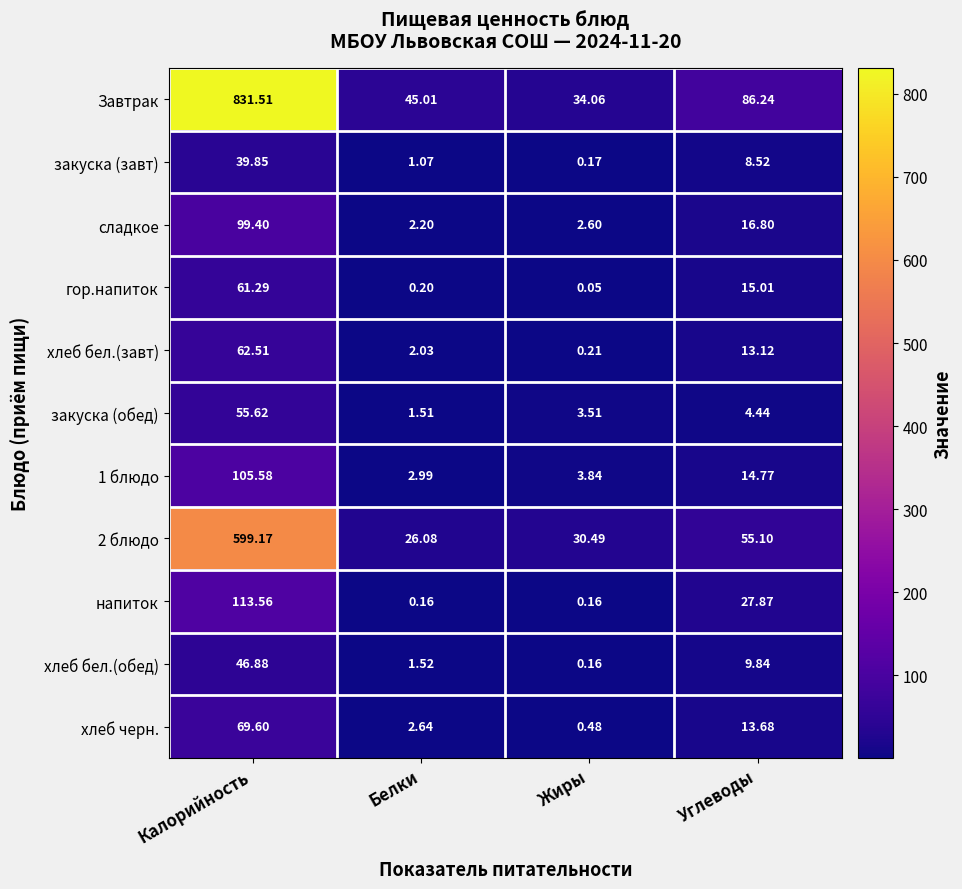

Count the number of data series in this chart.

11